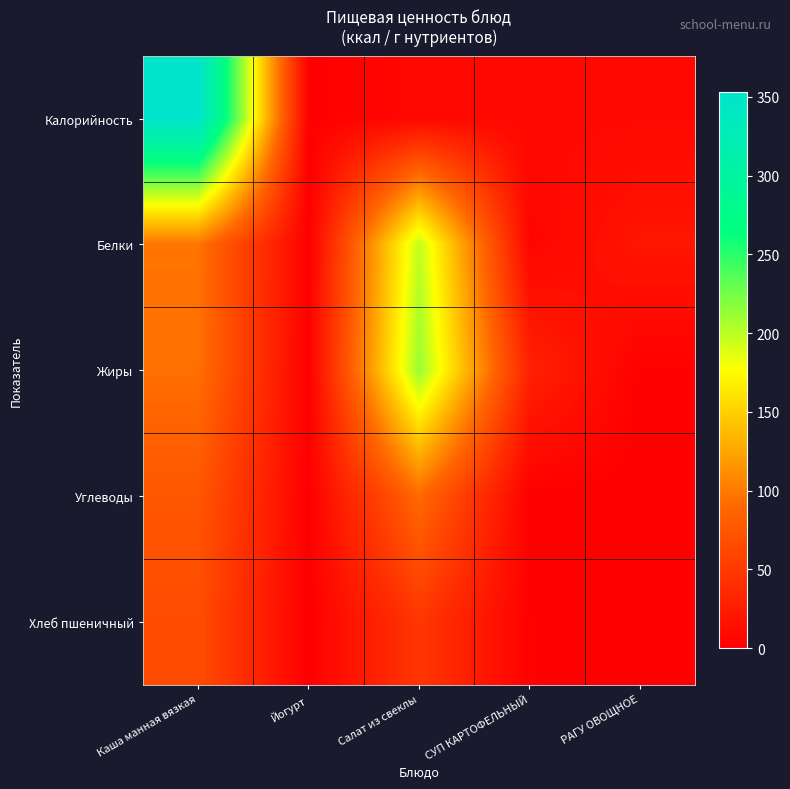

Which series changed the most between Каша манная вязкая and Салат из свеклы?

Калорийность